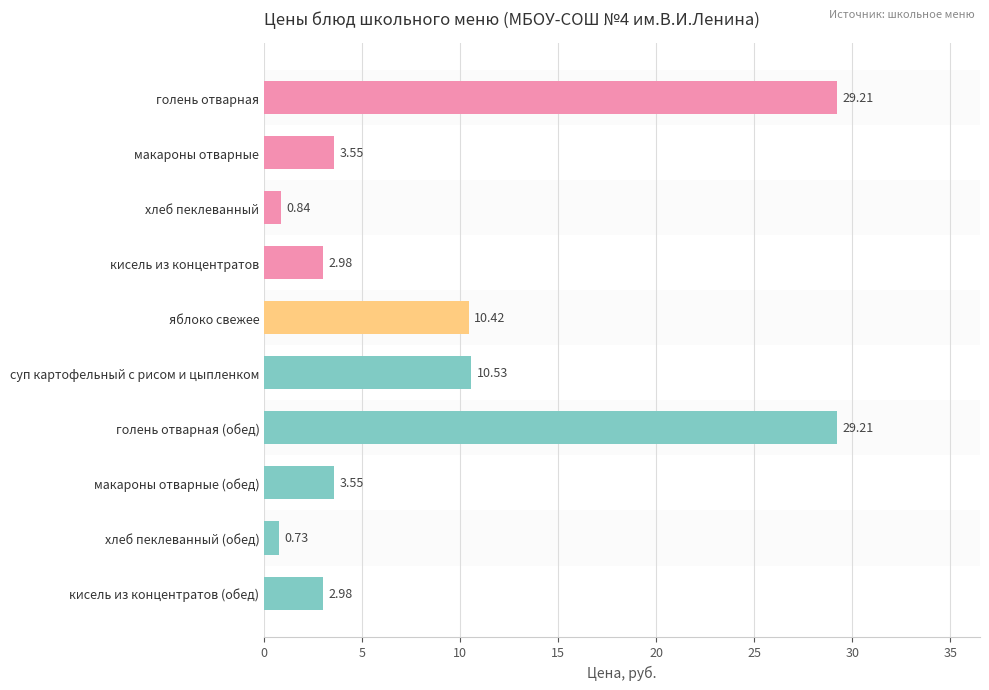

What is the difference between the maximum and minimum values?

28.5